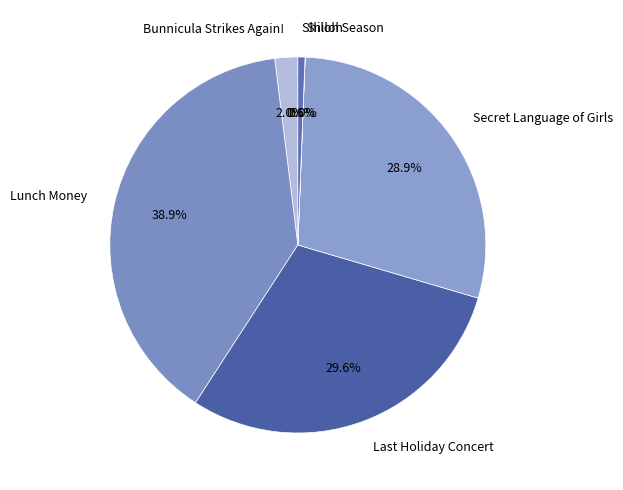

To the nearest percent, what is the average slice percentage?

17%